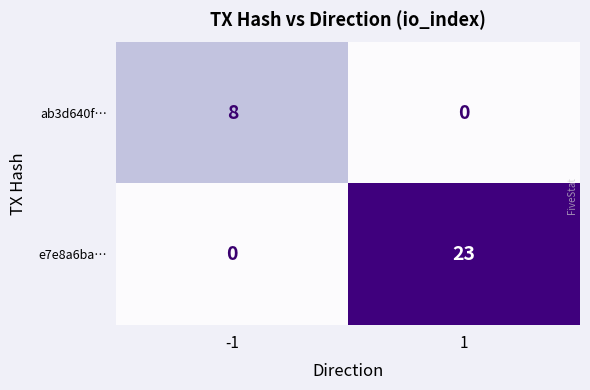

Which series has the largest total across all categories?

e7e8a6ba…